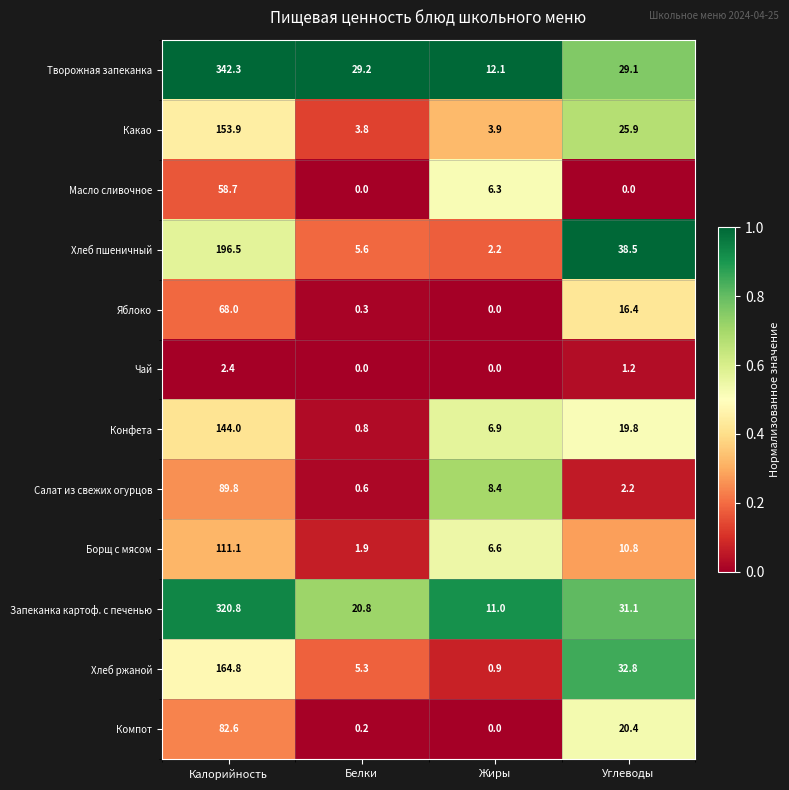

Which label corresponds to the largest value in the chart?

Калорийность